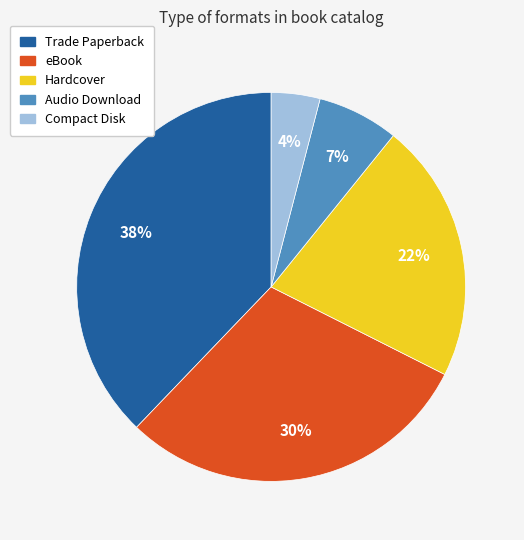

Count the number of slices in the pie.

5